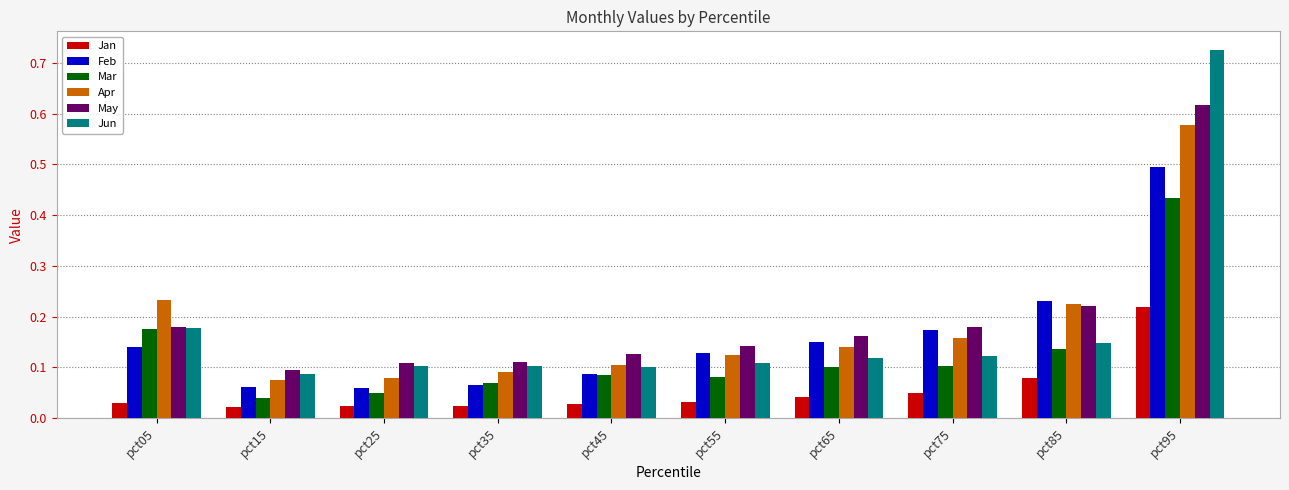

How many categories are shown in the chart?

10